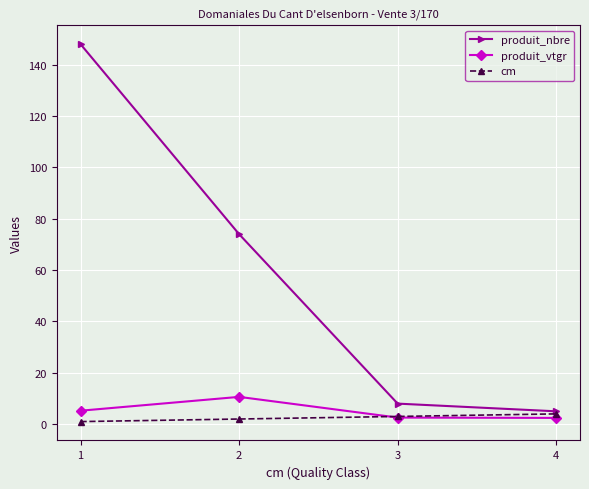

True or false: produit_nbre has more than 2 points higher than both neighbors.

False